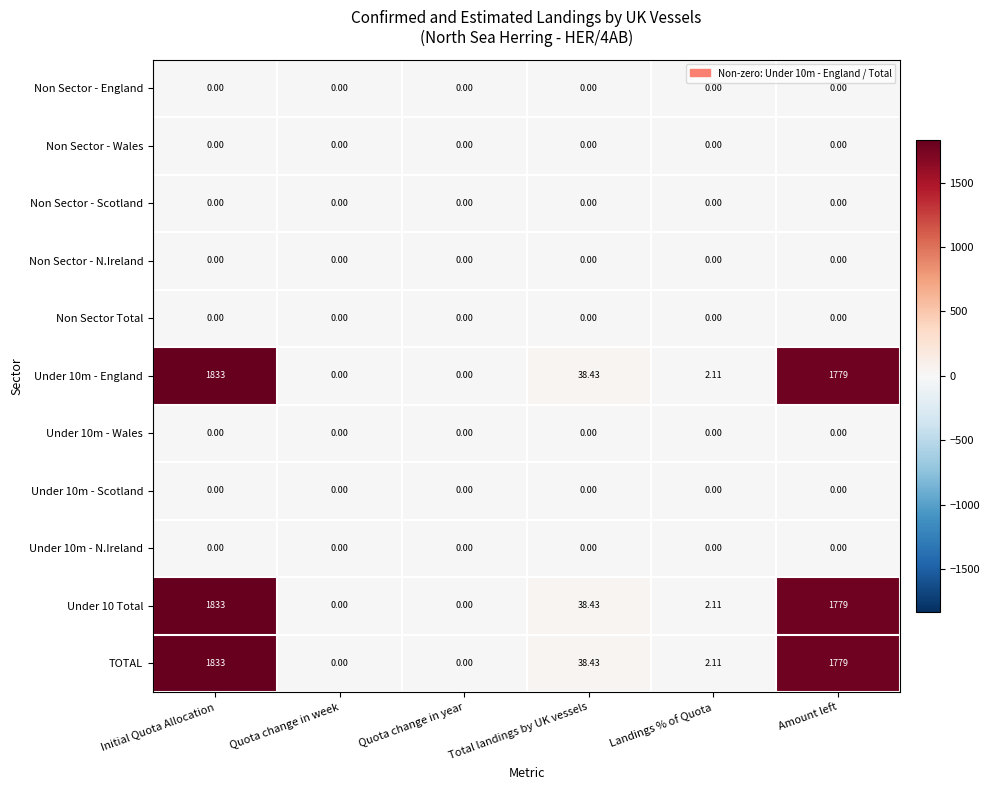

At which category is the sum across all series the highest?

Initial Quota Allocation